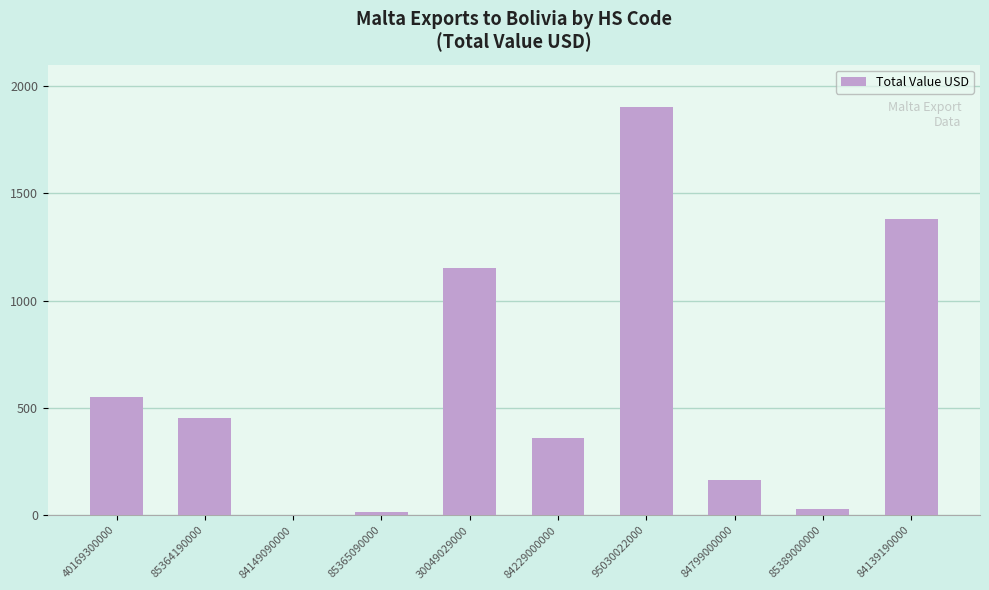

The chart shows a value of 2.4 at 84149090000. True or false?

True